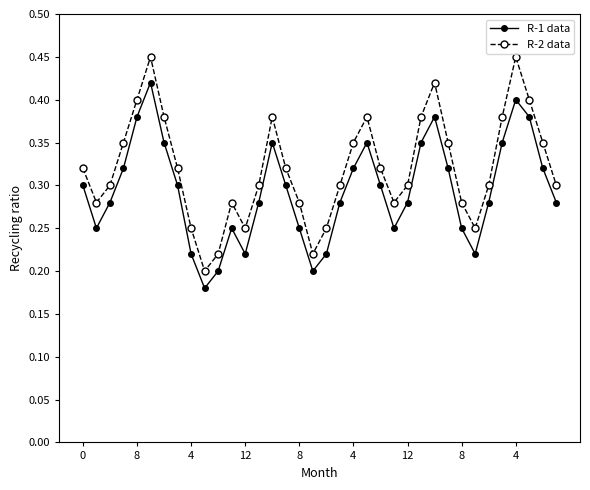

True or false: R-1 data and R-2 data cross at least once.

False